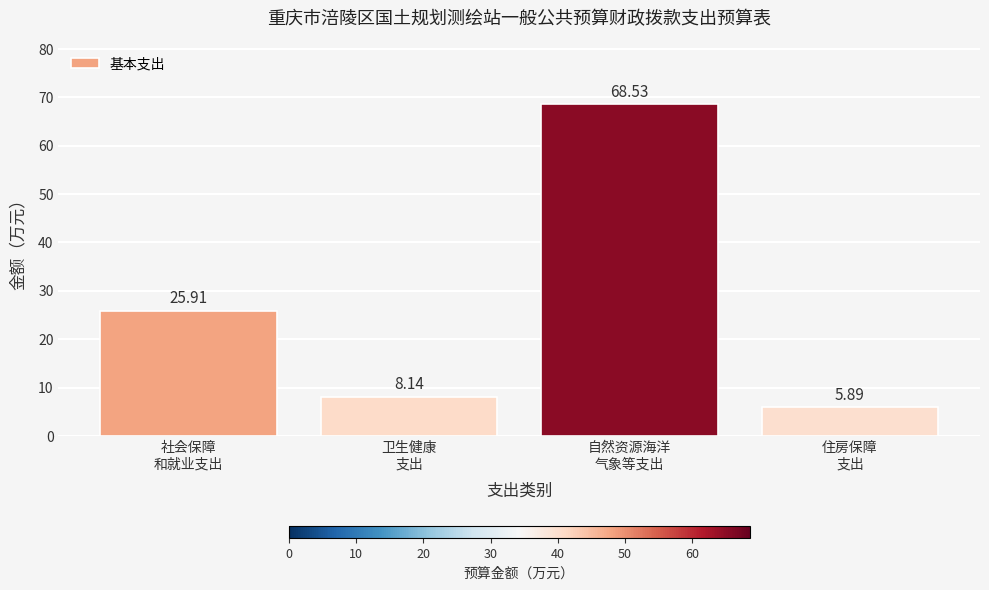

Rank the categories by value from lowest to highest.

住房保障
支出, 卫生健康
支出, 社会保障
和就业支出, 自然资源海洋
气象等支出